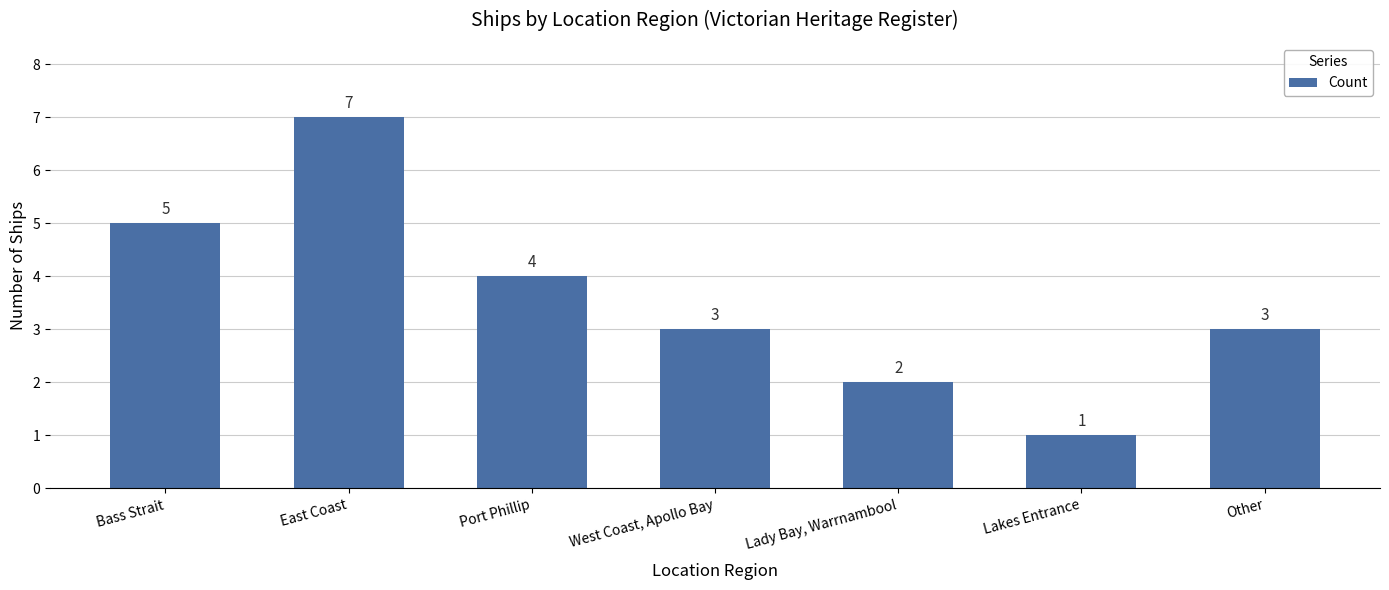

What is the ratio of the value at Port Phillip to the value at Bass Strait?

0.8